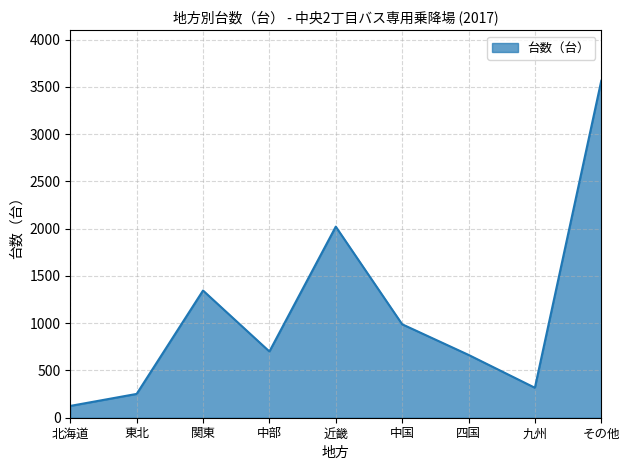

What is the difference between the values at 近畿 and 中国?

1033